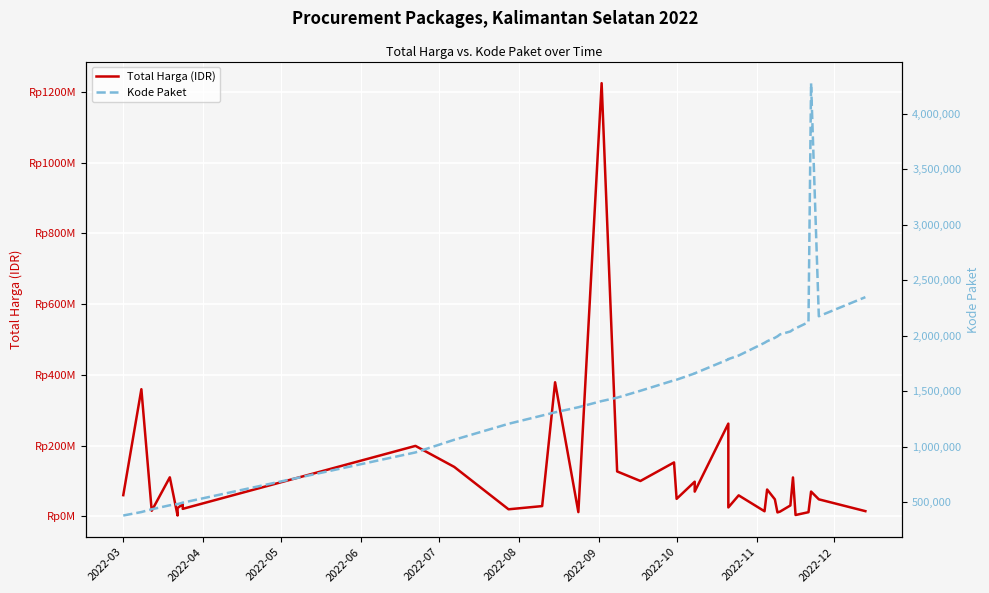

What is the sum of all Kode Paket values?

54507328